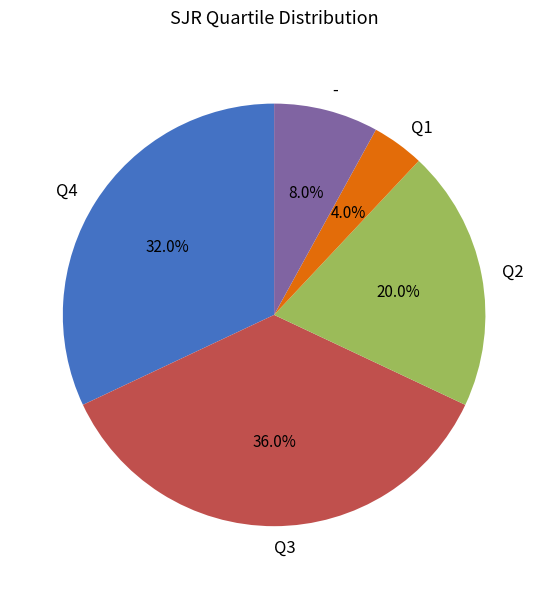

True or false: - accounts for 8% of the total.

True